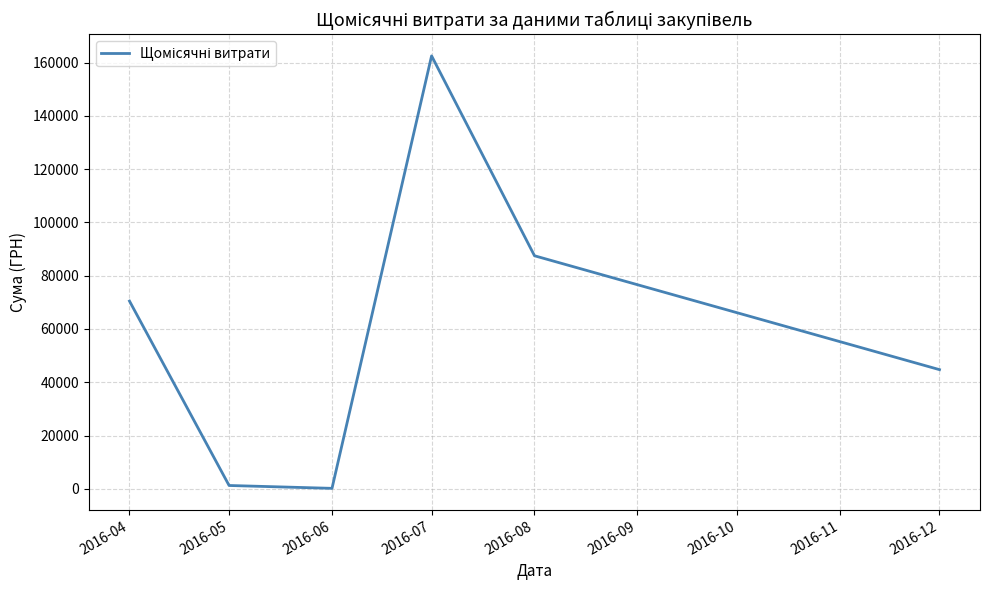

What is the greatest value displayed?

162498.7